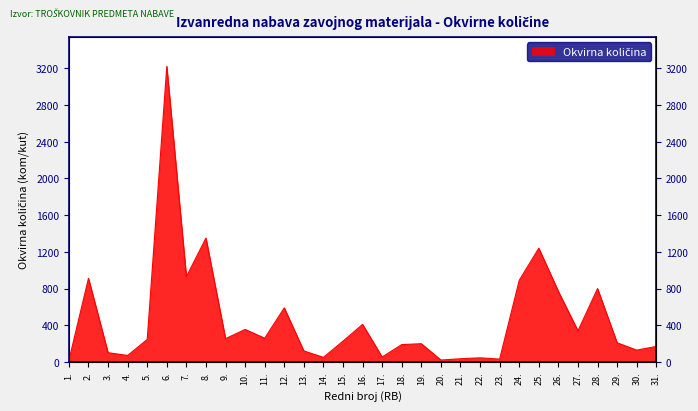

At which category does the data reach its first local valley?

4.